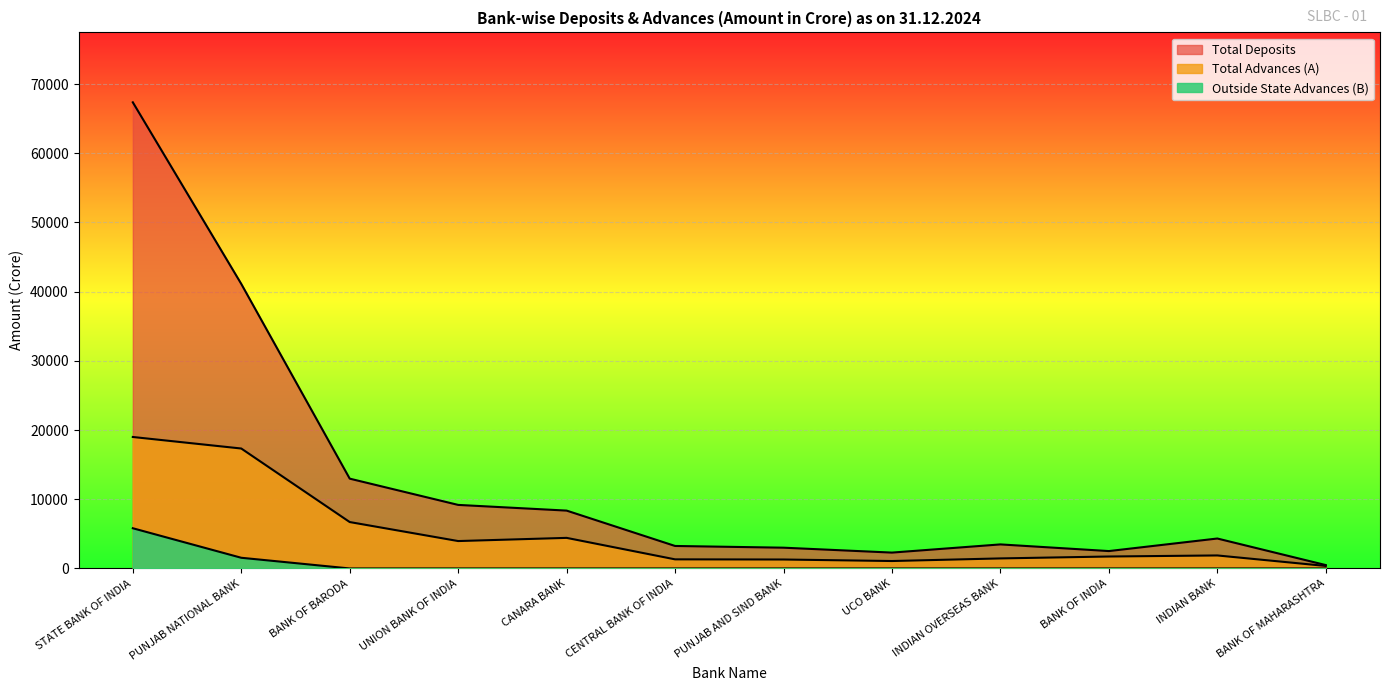

Which series changed the most between UNION BANK OF INDIA and PUNJAB AND SIND BANK?

Total Deposits